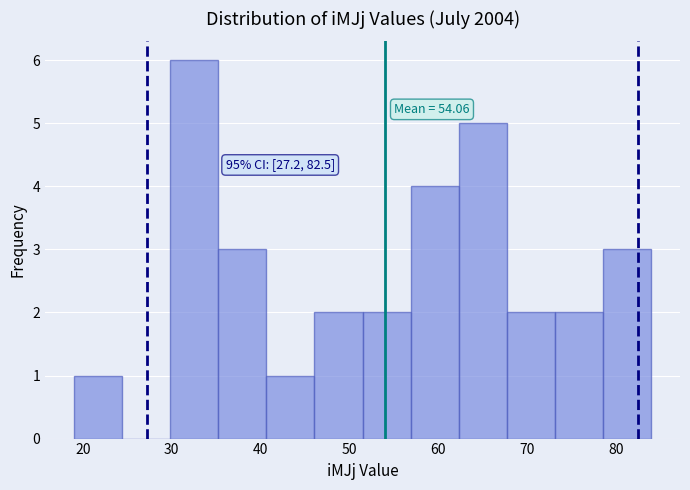

Over which range of the x-axis is the bar tallest?

30 to 35